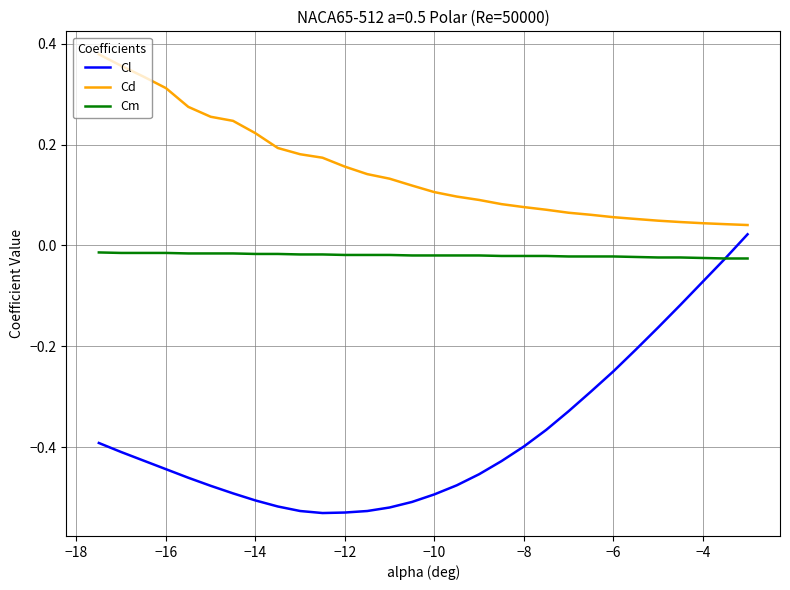

Rank the series by their average value, from lowest to highest.

Cl, Cm, Cd